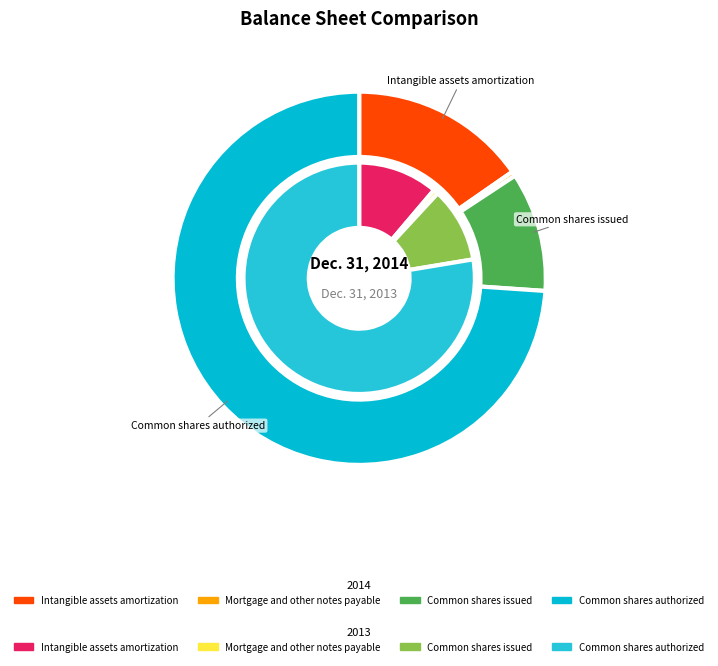

Which slice is the largest?

Common shares authorized